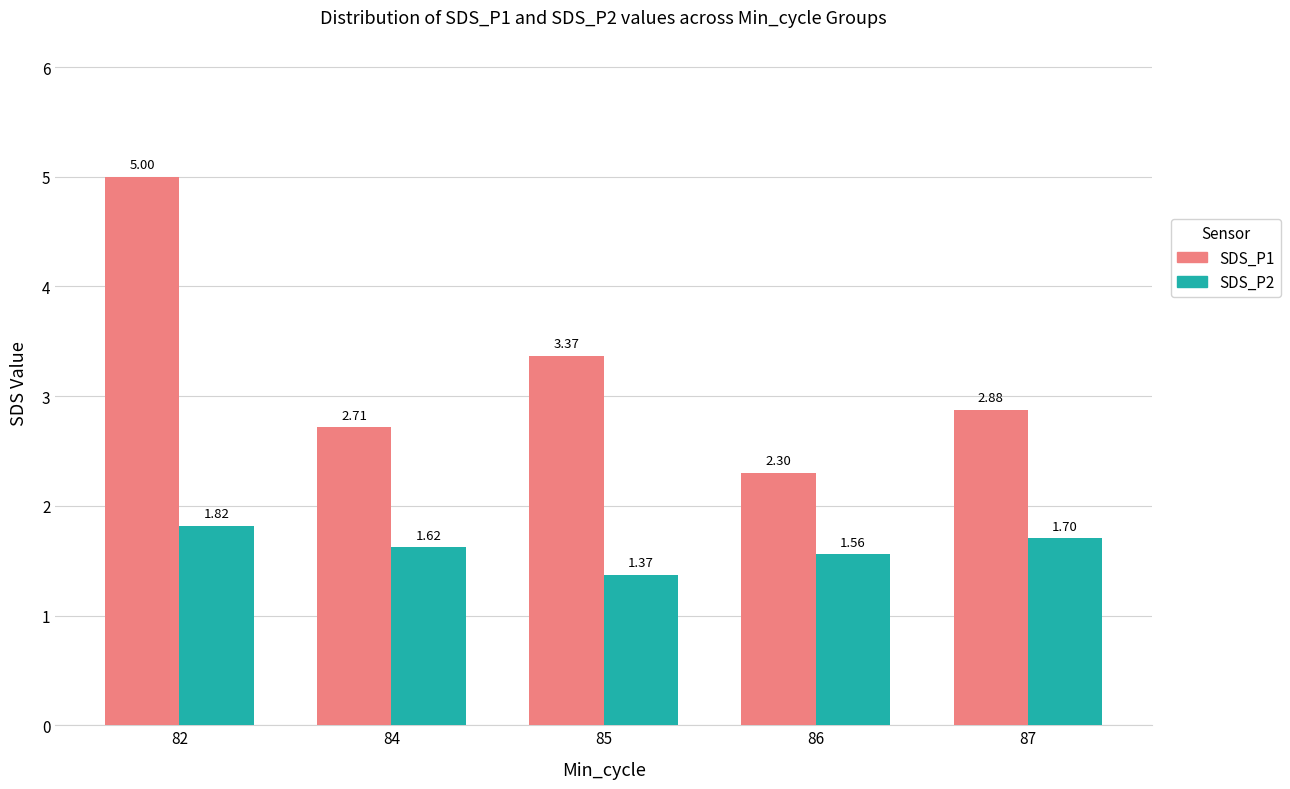

What is the sum of the SDS_P1 values at 82 and 85?

8.4